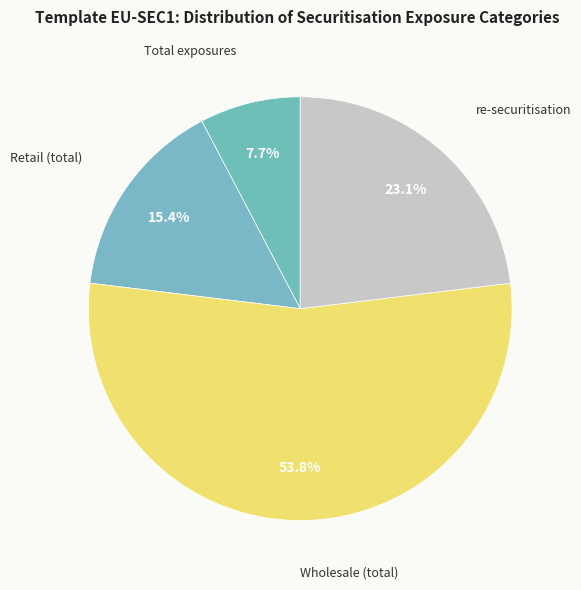

The Wholesale (total) slice represents 68% of the pie. True or false?

False